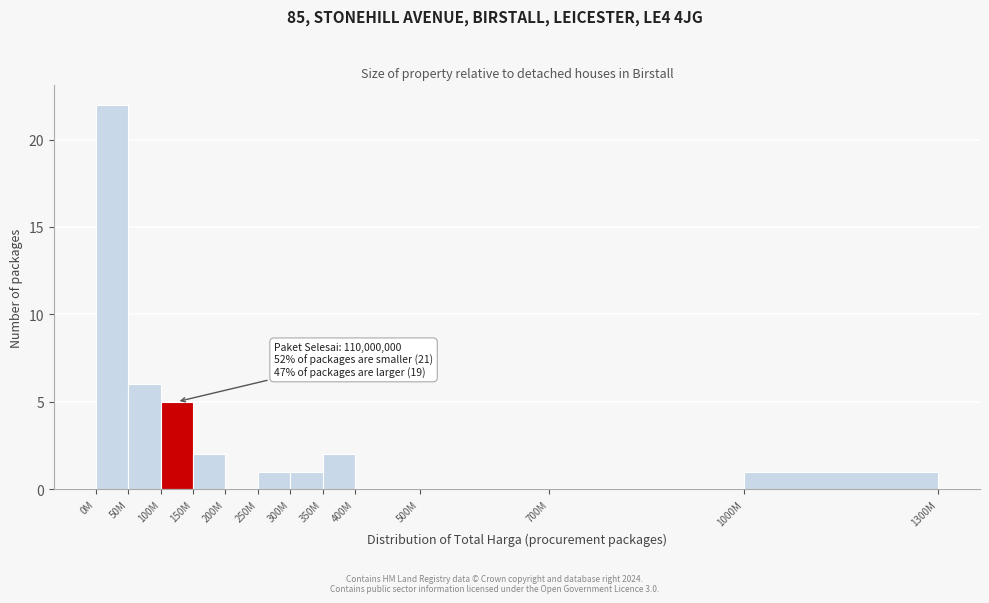

Reading left to right, transcribe all the data shown in this chart.

0M=22	50M=6	100M=5	150M=2	200M=0	250M=1	300M=1	350M=2	400M=0	500M=0	700M=0	1000M=1